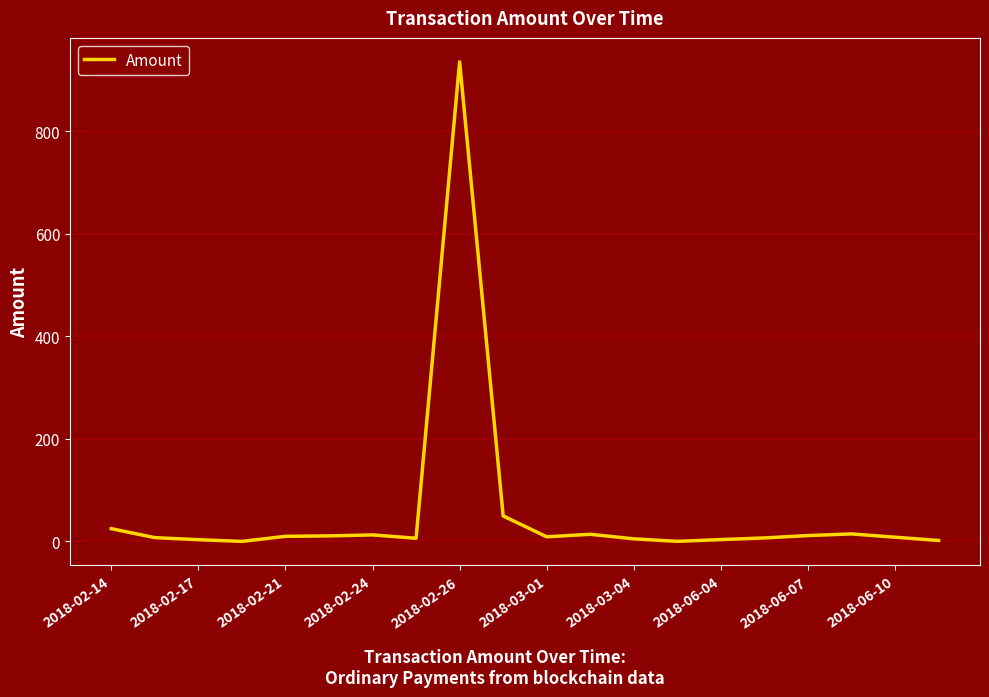

True or false: there are more than 2 points higher than both neighbors.

True